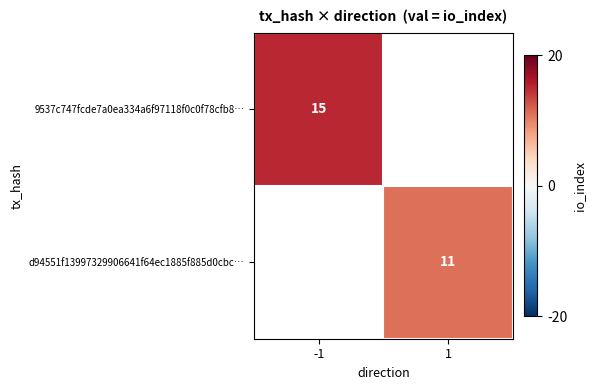

The value of d94551f13997329906641f64ec1885f885d0cbc… at 1 is 11. True or false?

True